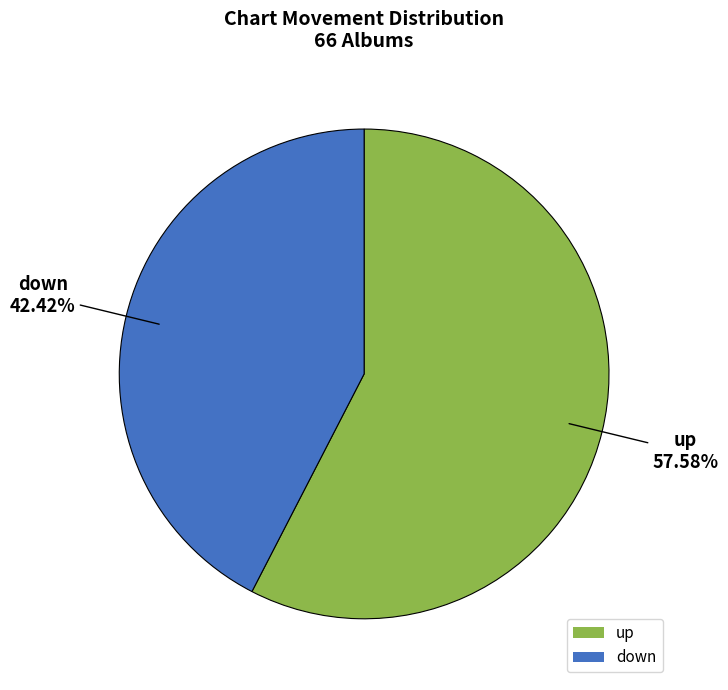

Which slice is the largest?

up